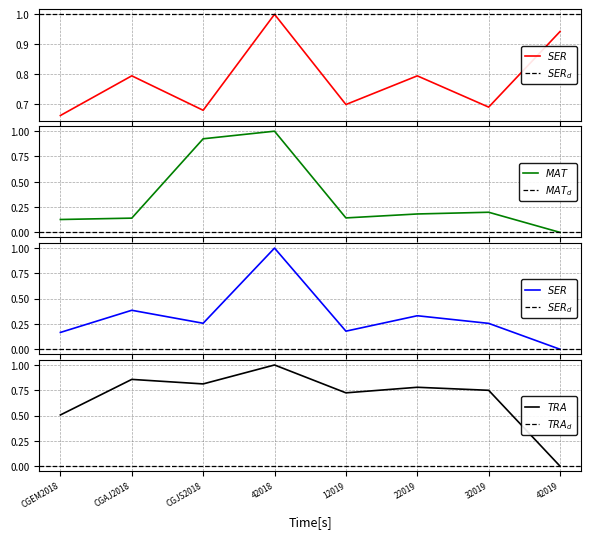

True or false: SERVICIOS GENERALES and TRANSFERENCIAS cross at least once.

False